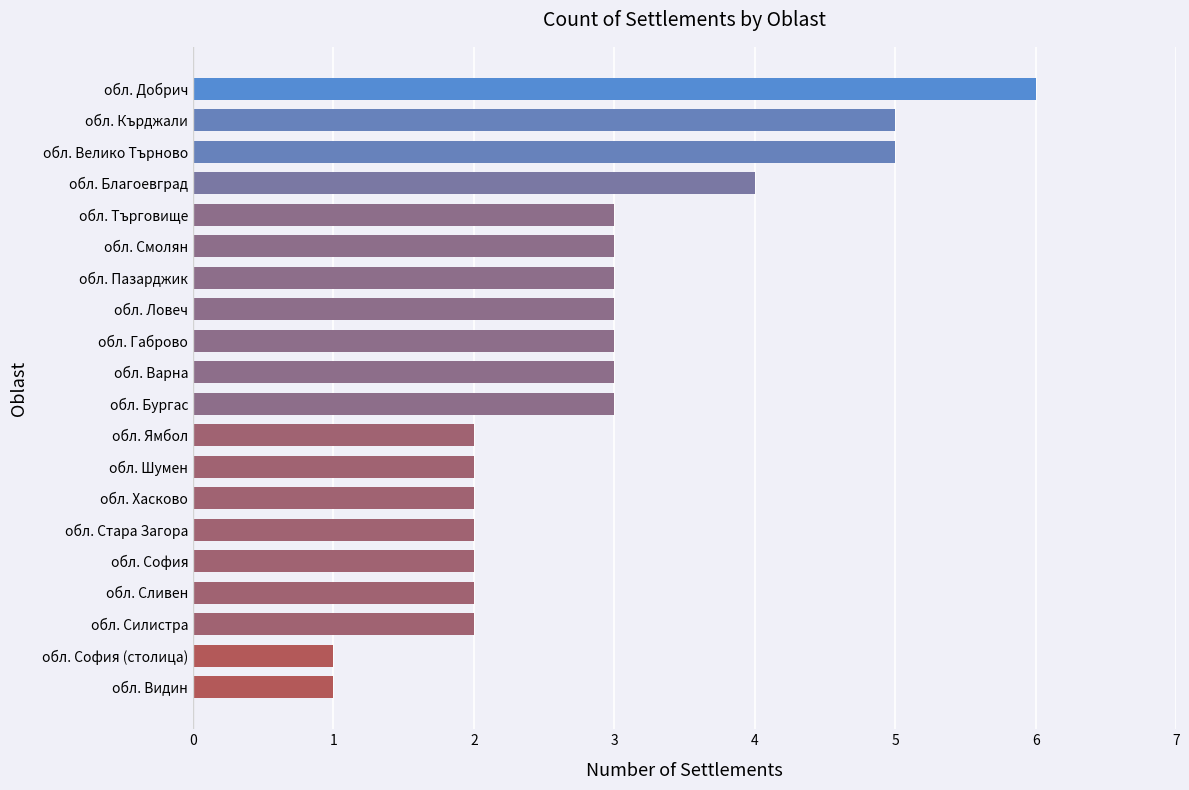

Reading top to bottom, list all the values displayed in this chart.

обл. Добрич=6	обл. Кърджали=5	обл. Велико Търново=5	обл. Благоевград=4	обл. Търговище=3	обл. Смолян=3	обл. Пазарджик=3	обл. Ловеч=3	обл. Габрово=3	обл. Варна=3	обл. Бургас=3	обл. Ямбол=2	обл. Шумен=2	обл. Хасково=2	обл. Стара Загора=2	обл. София=2	обл. Сливен=2	обл. Силистра=2	обл. София (столица)=1	обл. Видин=1